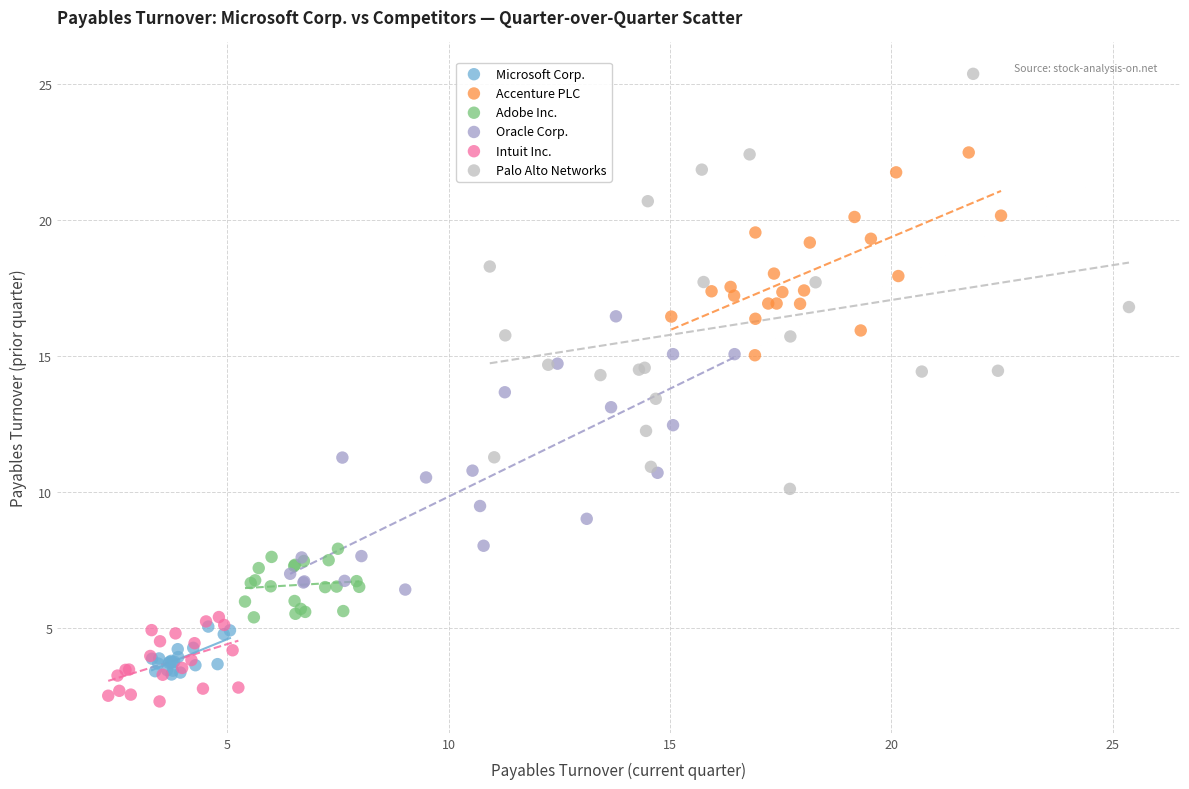

Which series contains the highest Y value?

Palo Alto Networks